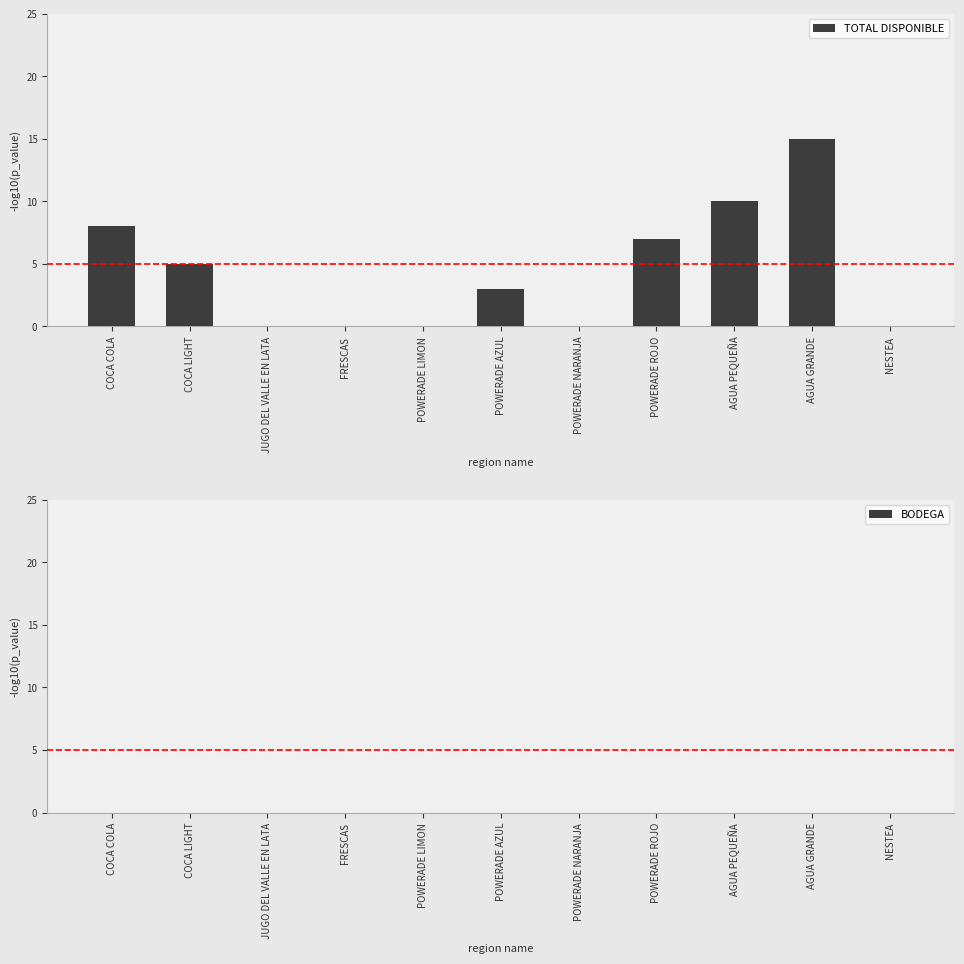

What is the sum of all values?

48